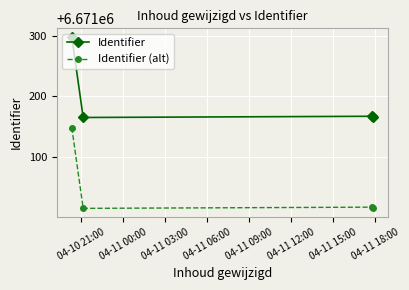

What is the value of the Identifier (alt) point at the 4th from the left?

6671016